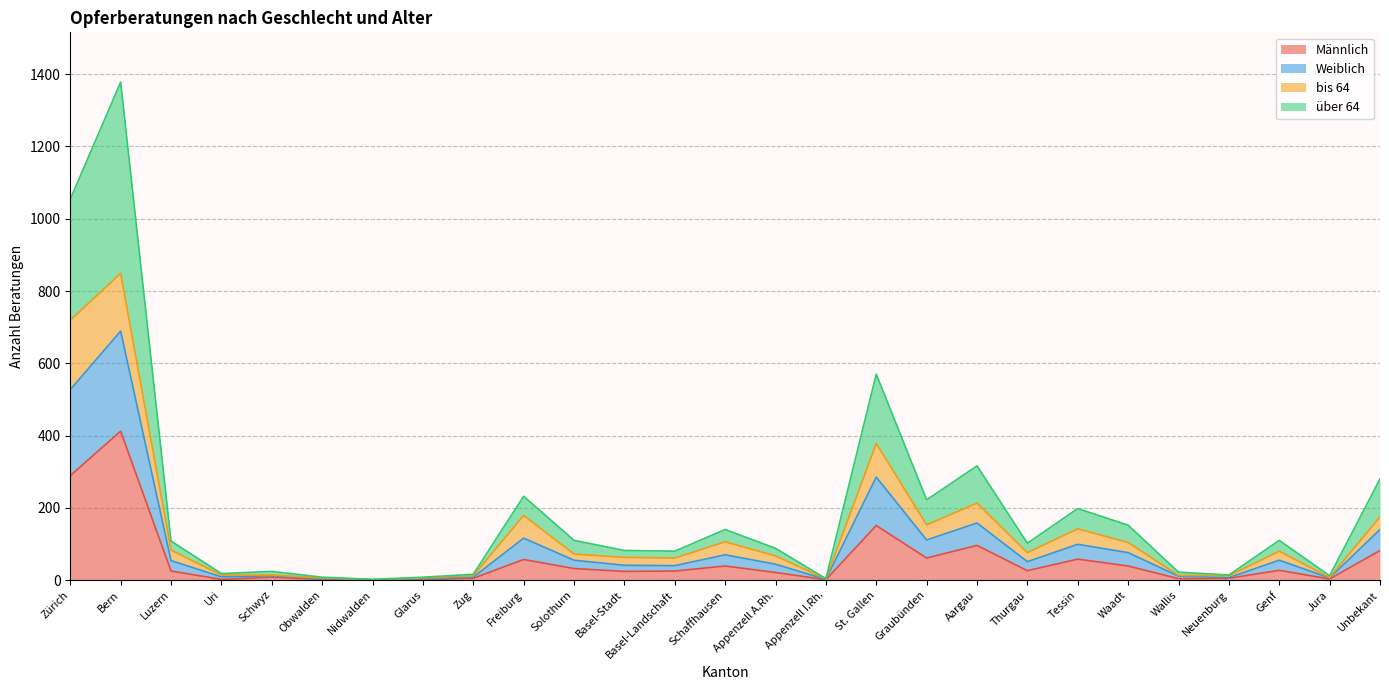

The über 64 series shows 9 at Uri. True or false?

True